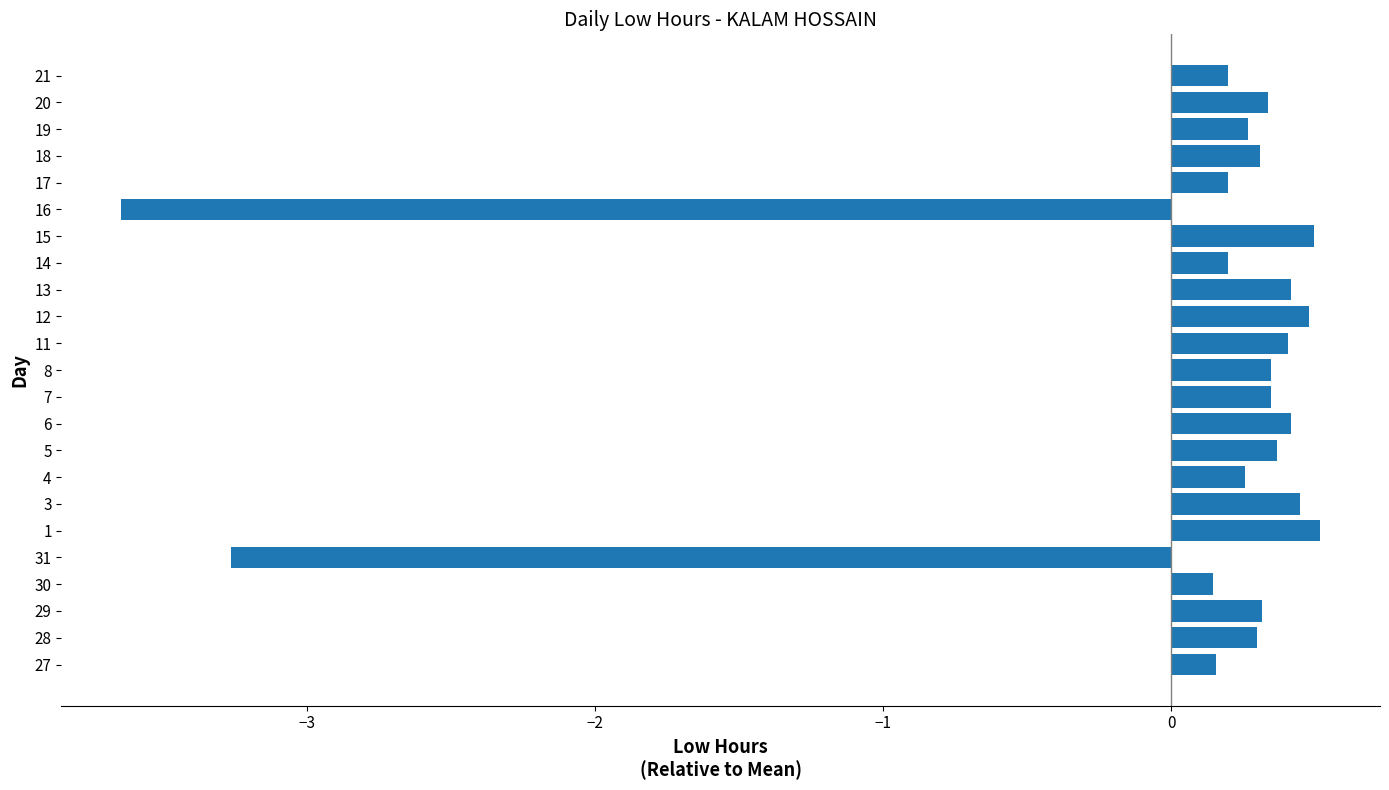

The chart shows a value of 0.3 at 18. True or false?

True